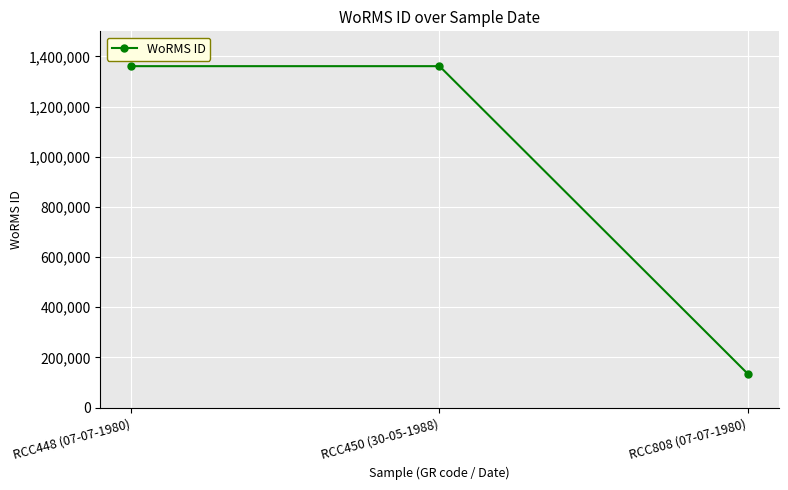

What is the difference between the maximum and minimum values?

1226610